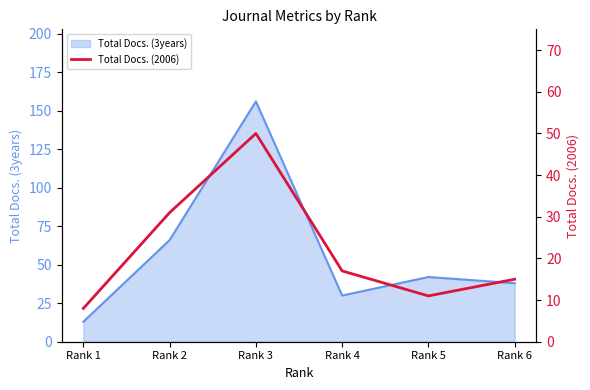

At which label does Total Docs. (3years) reach its peak?

Rank 3